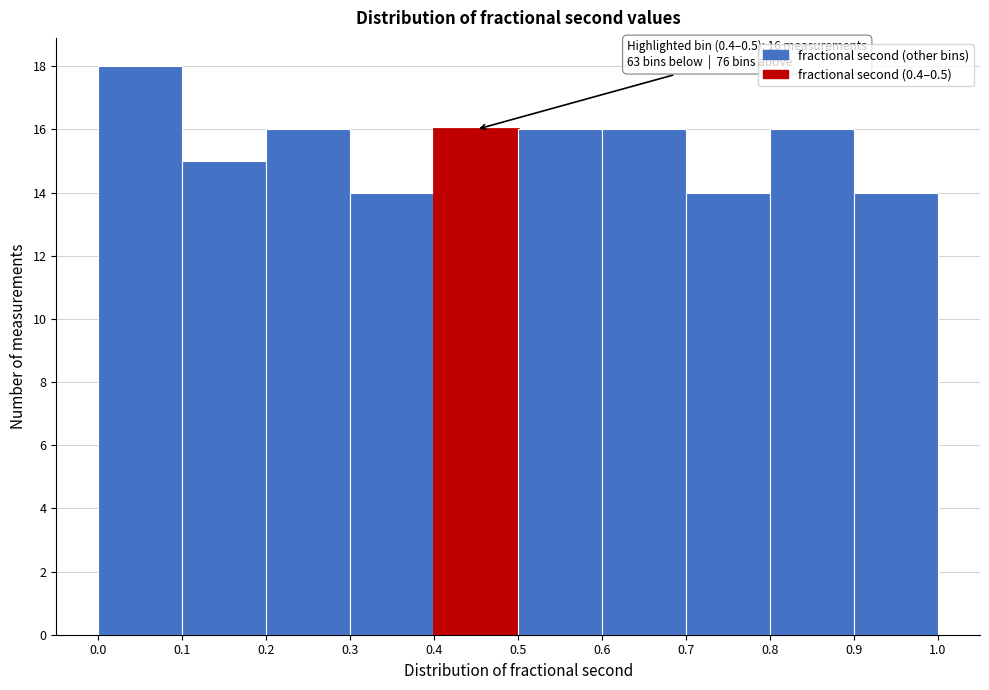

Which range on the x-axis has the tallest bar?

0.0 to 0.1